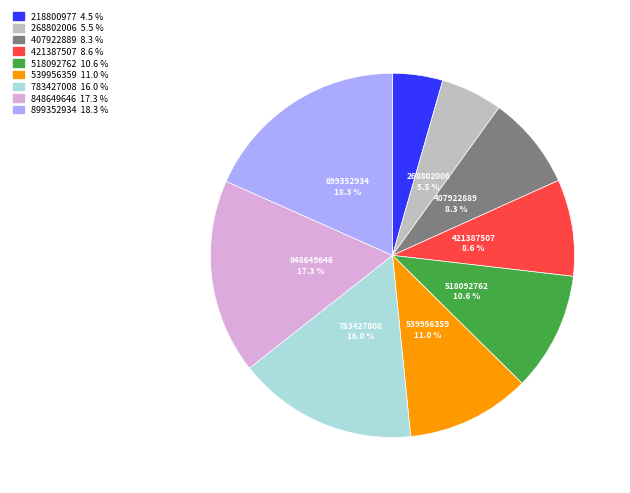

Is there any slice that represents more than half of the pie?

No